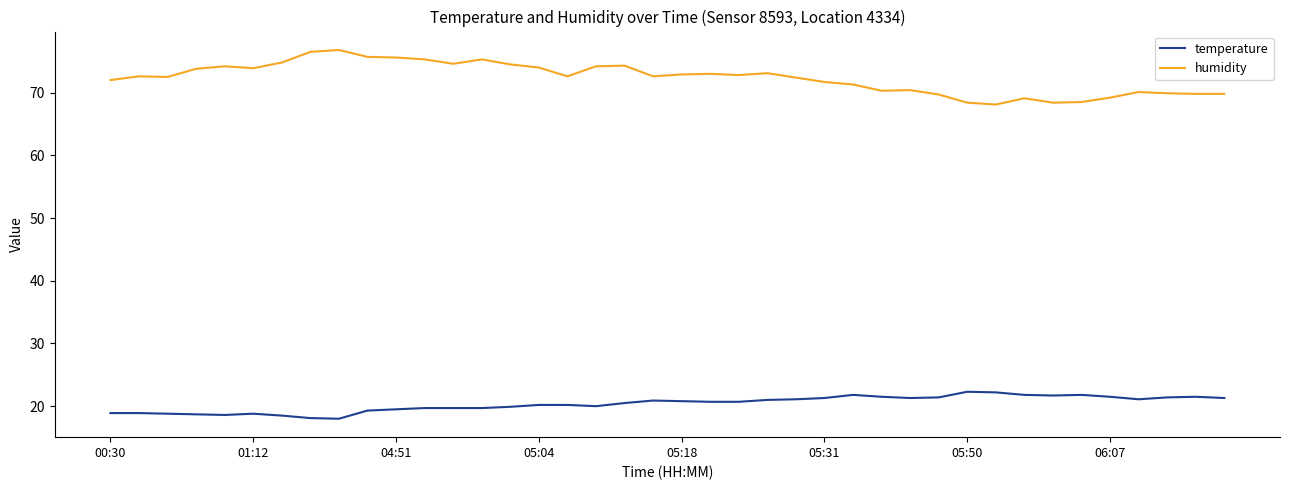

Rank the series by their average value, from highest to lowest.

humidity, temperature